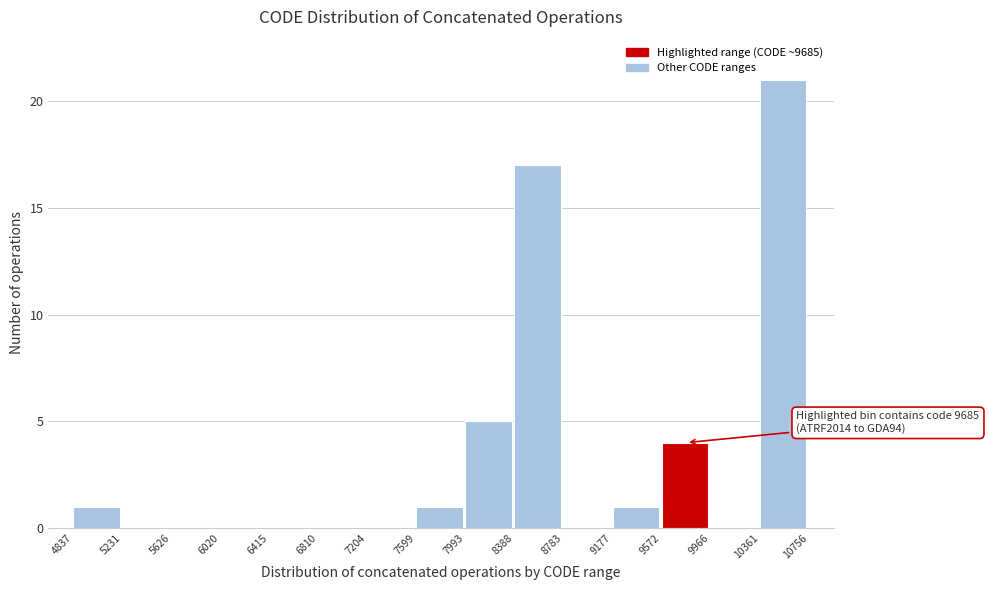

Which range on the x-axis has the tallest bar?

10361 to 10756